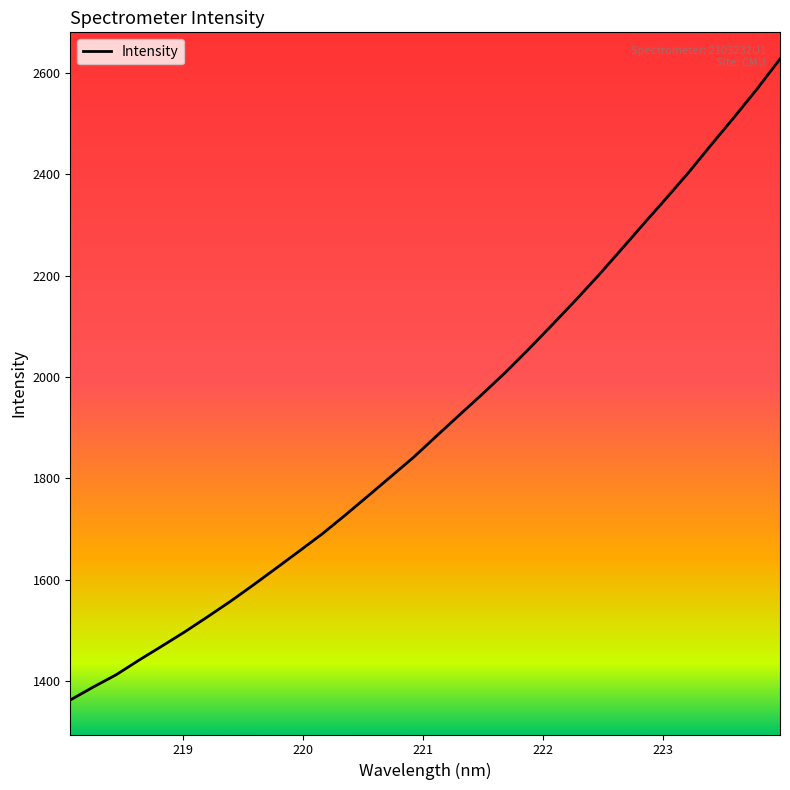

What is the minimum value shown in the chart?

1362.1